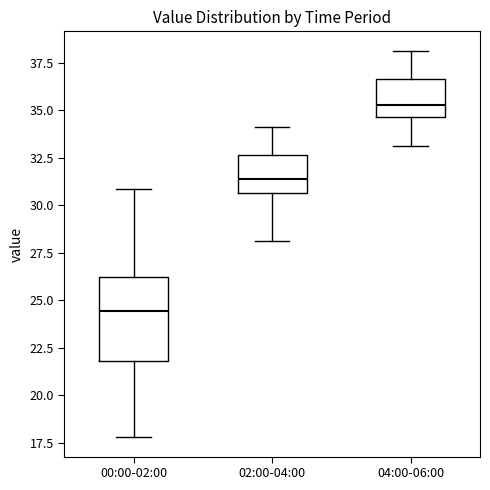

Which box is the tallest, from its lower edge to its upper edge?

00:00-02:00